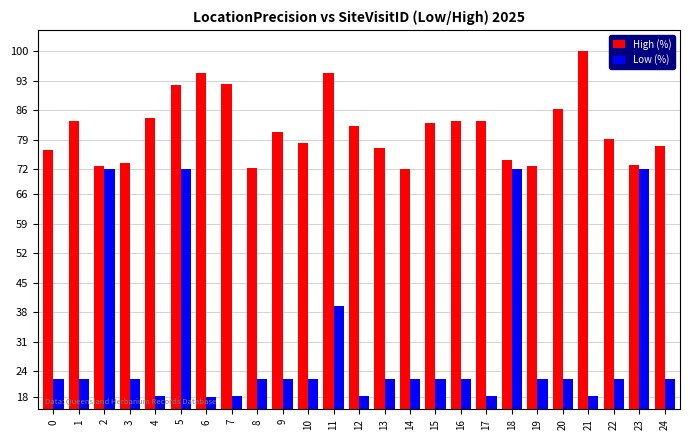

How many values in the High (%) series exceed 80?

13